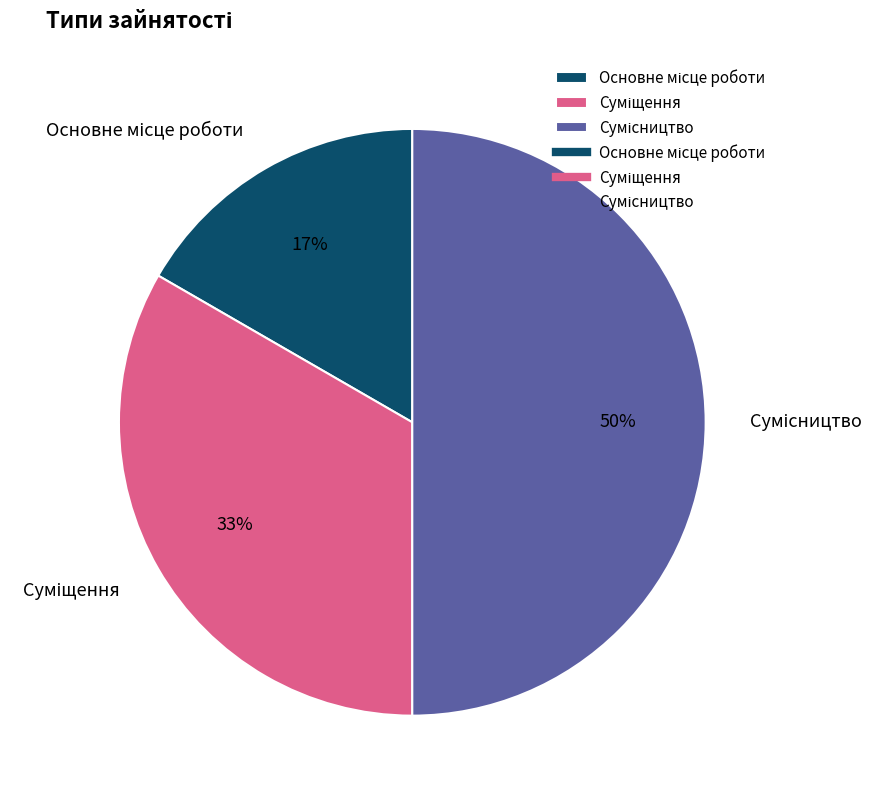

To the nearest percent, what is the difference between the largest and smallest slice percentages?

33%